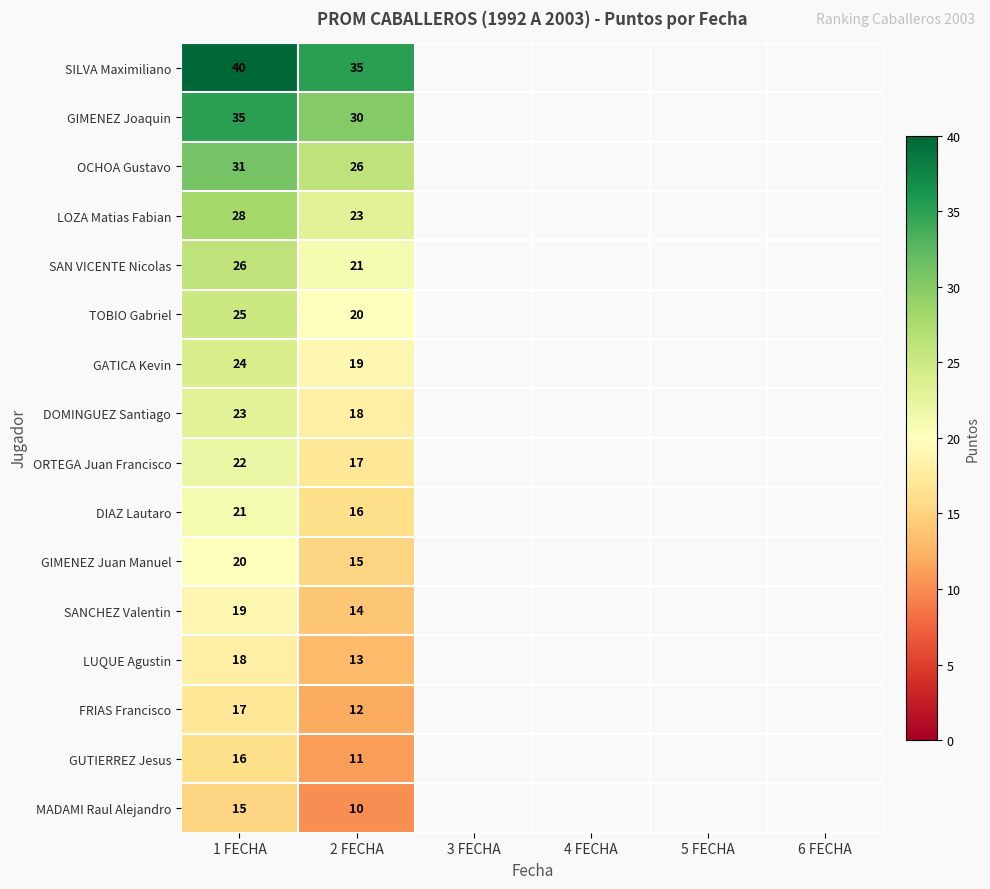

True or false: ORTEGA Juan Francisco has a value of 30 at 1 FECHA.

False